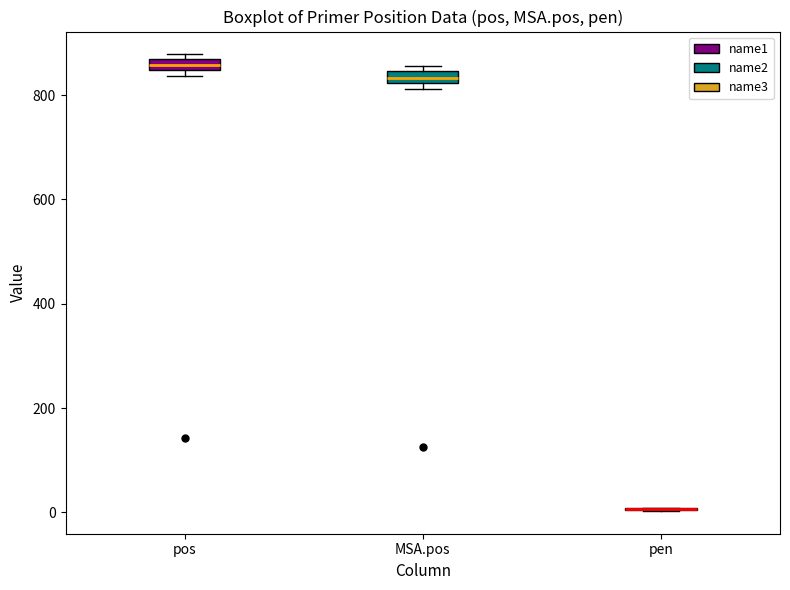

Where is the lower edge of the box for MSA.pos on the y-axis? The values are not printed on the chart, so give them approximately, as read against the axis.

820